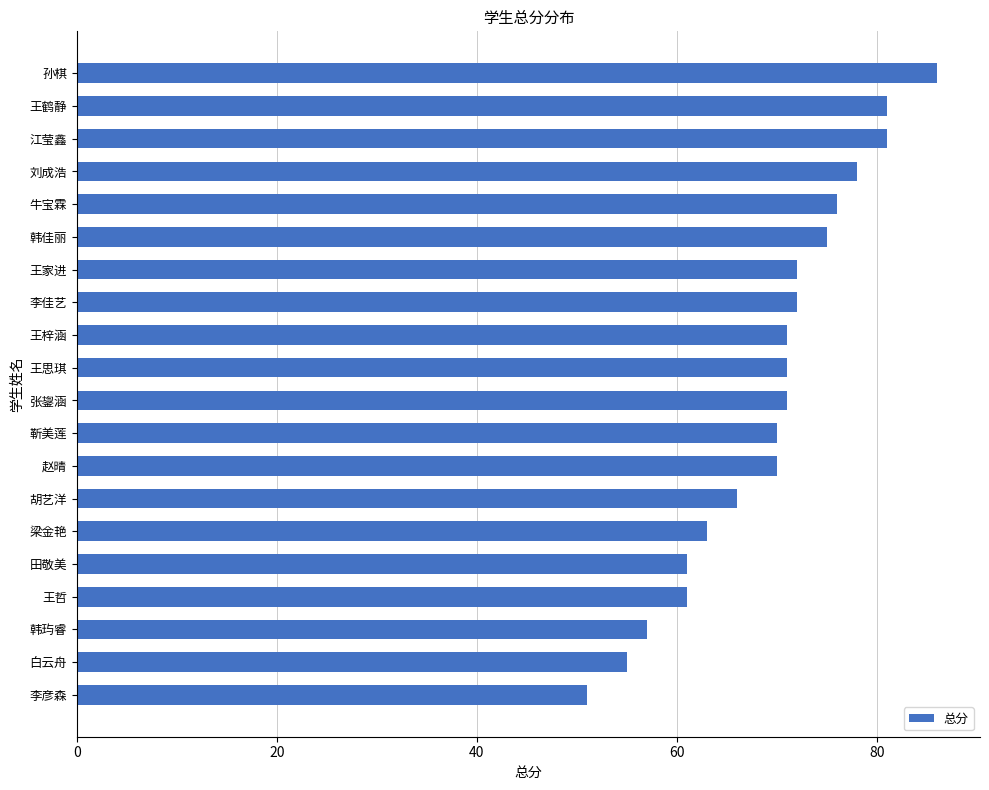

The chart shows a value of 70 at 靳美莲. True or false?

True